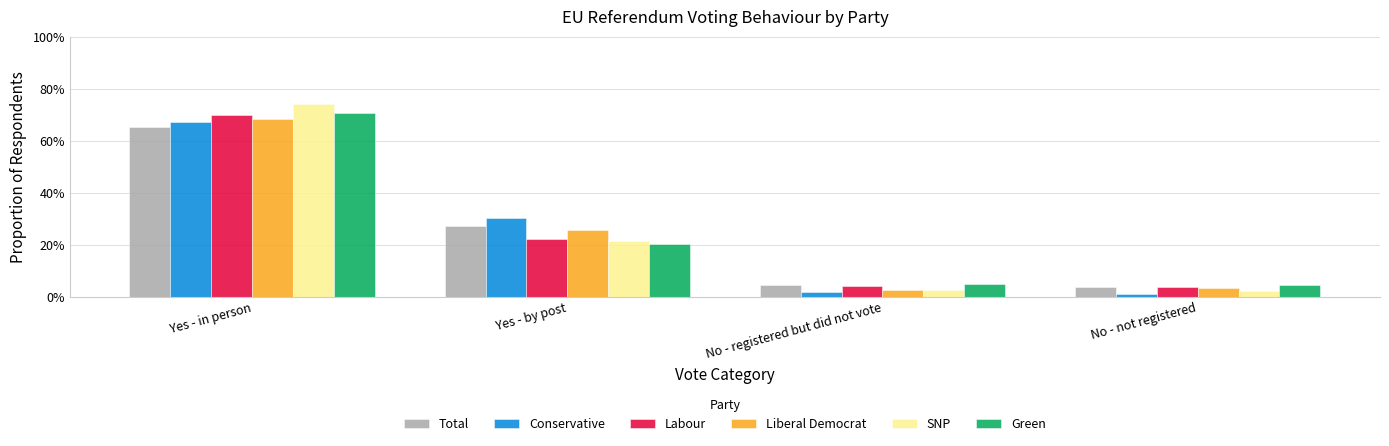

Are the bars horizontal?

No